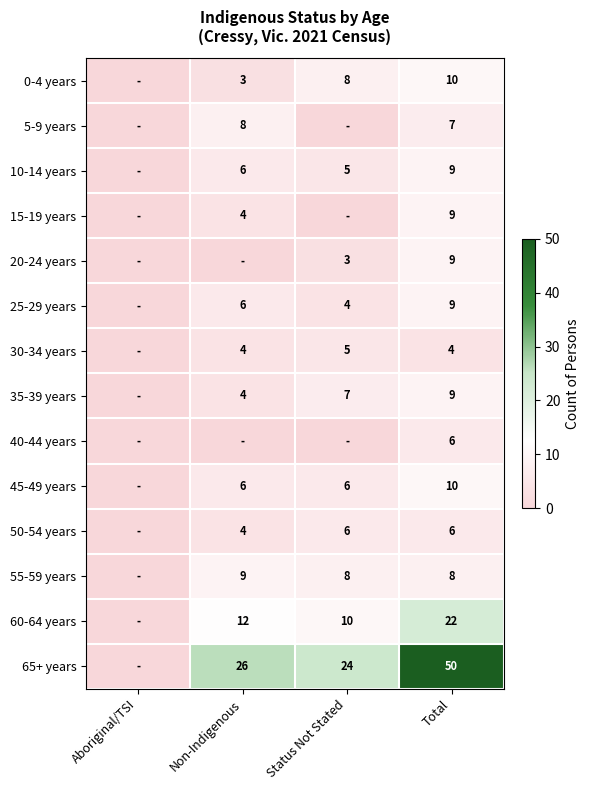

What is the sum of the 0-4 years values at Total and Non-Indigenous?

13